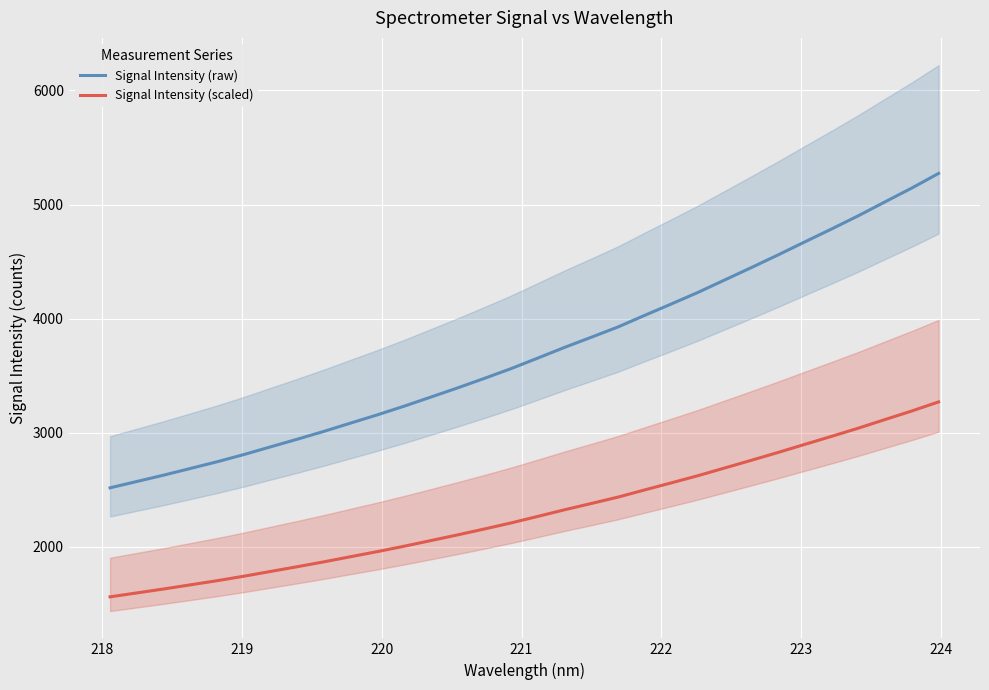

What is the lowest value of the Signal Intensity (raw) series?

2515.8